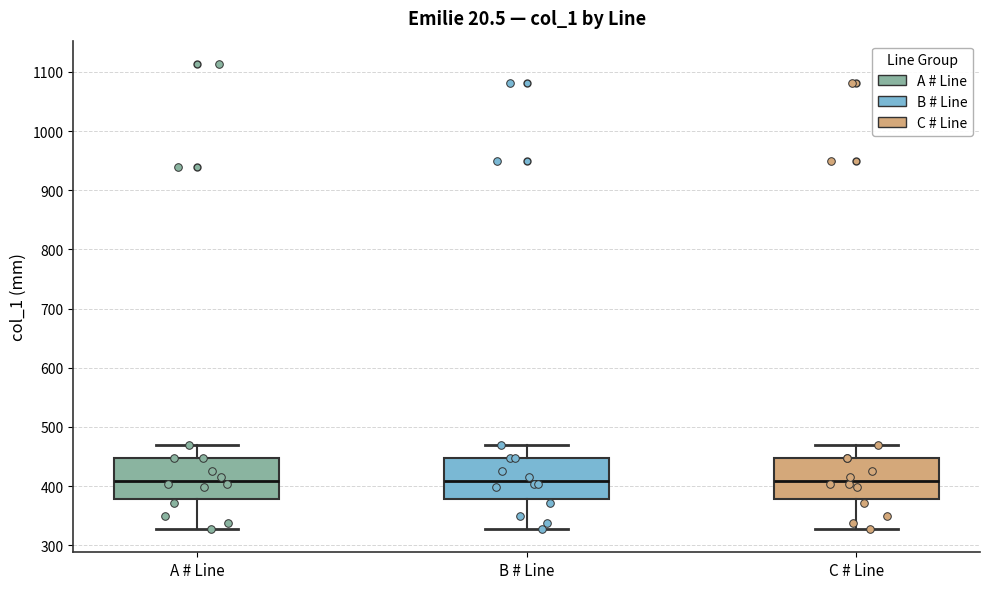

Where does the median line of the box for C # Line sit on the y-axis? The values are not printed on the chart, so give them approximately, as read against the axis.

410